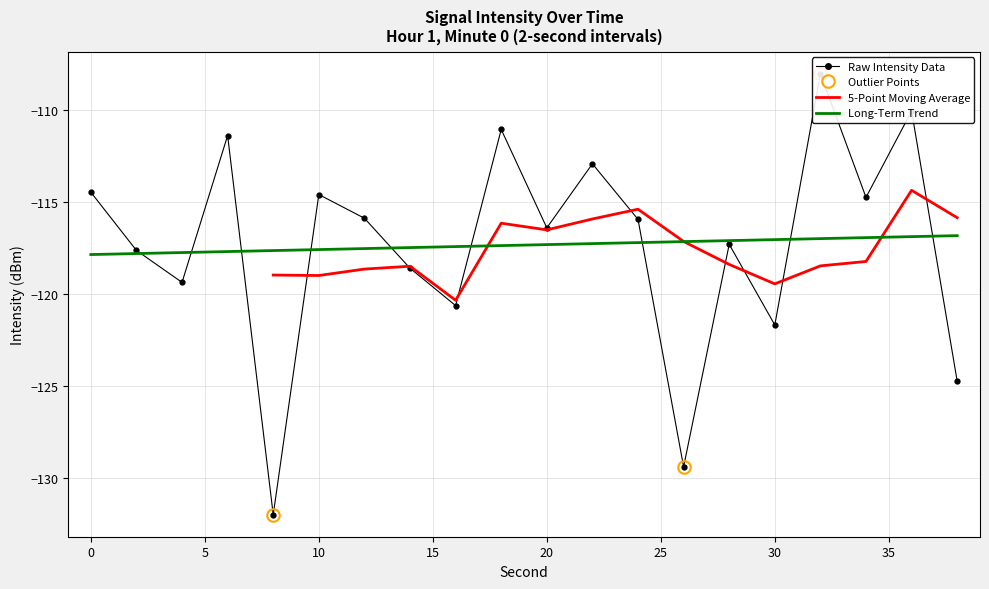

The value at 8 is -132.0. True or false?

True